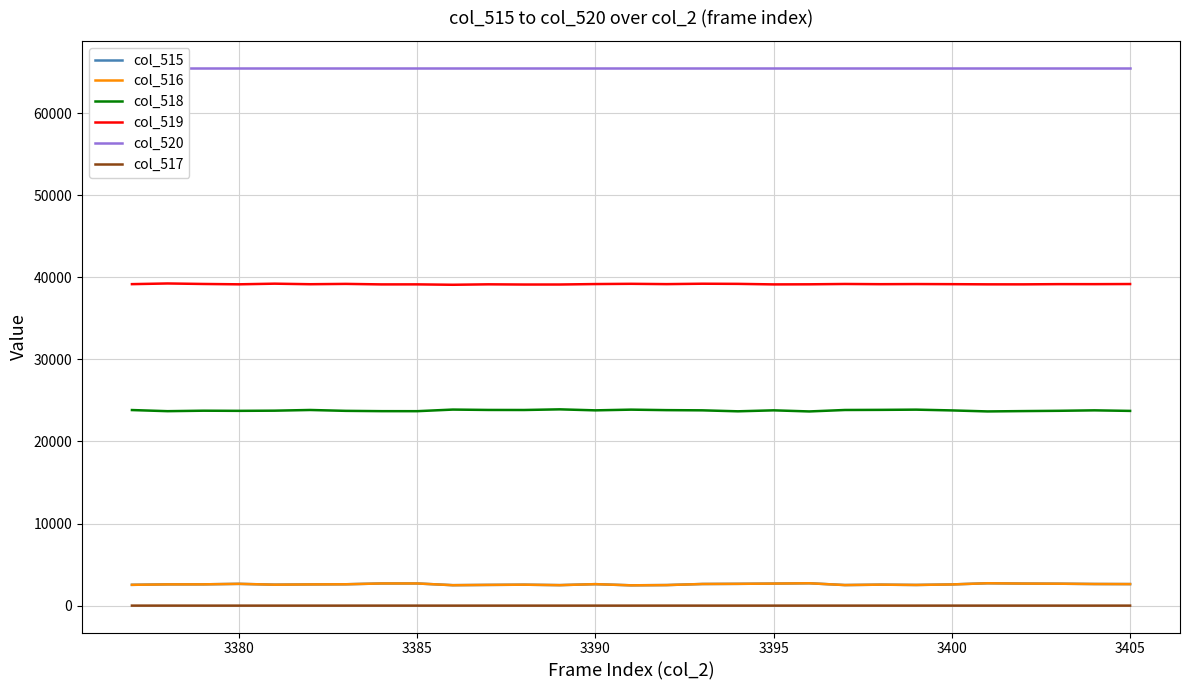

True or false: col_518 and col_515 cross at least once.

False